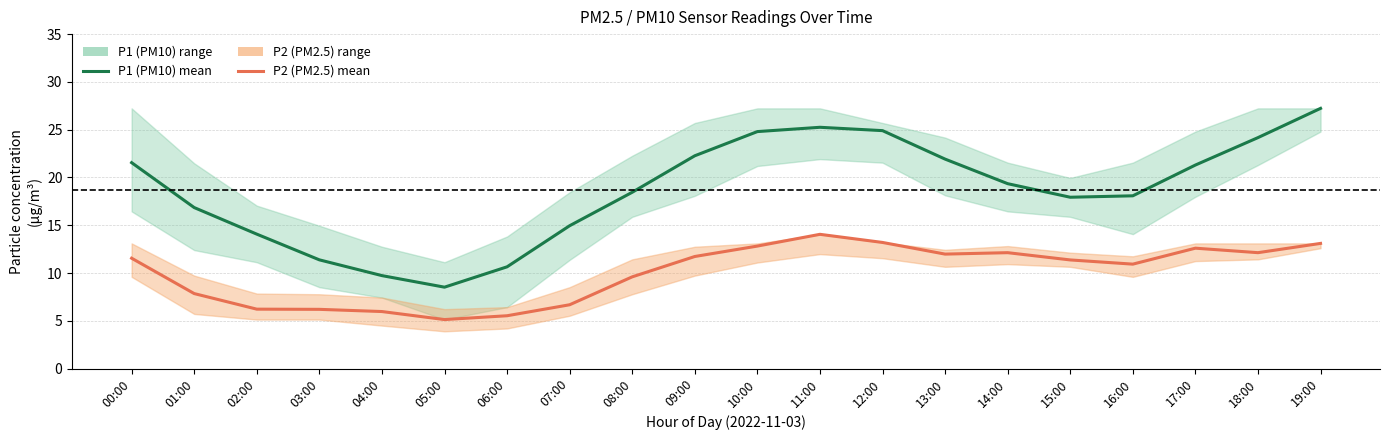

True or false: P1 (PM10) mean and P2 (PM2.5) mean cross at least once.

False